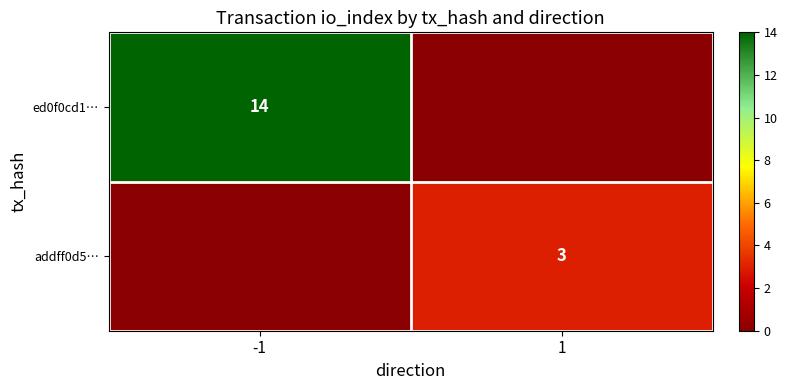

What is the maximum value shown in the chart?

14